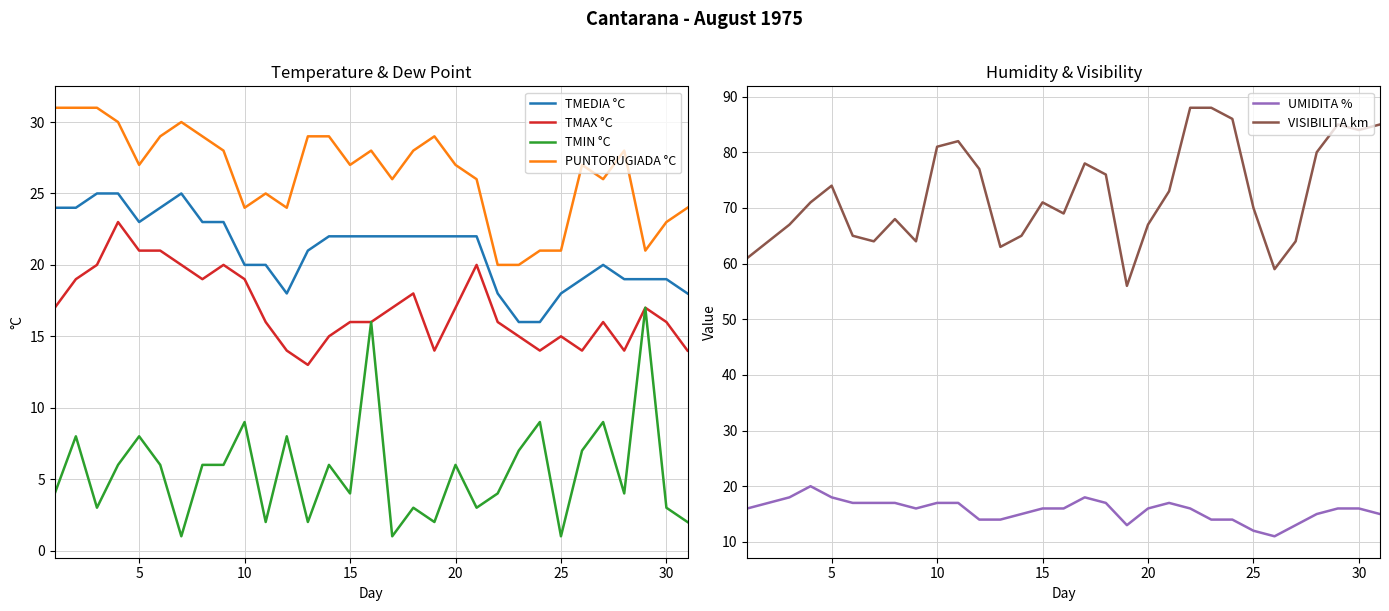

Is the value of TMIN °C at 25 greater than the value of TMAX °C at 5?

No